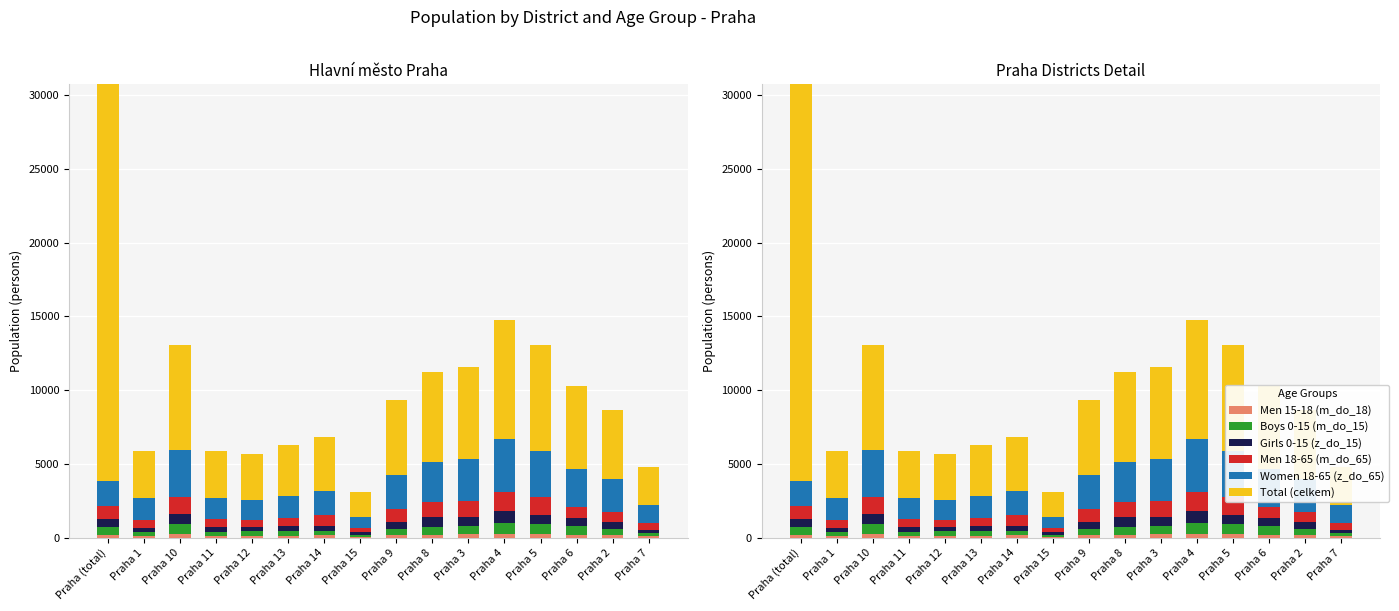

Which label corresponds to the largest value in the chart?

Praha (total)